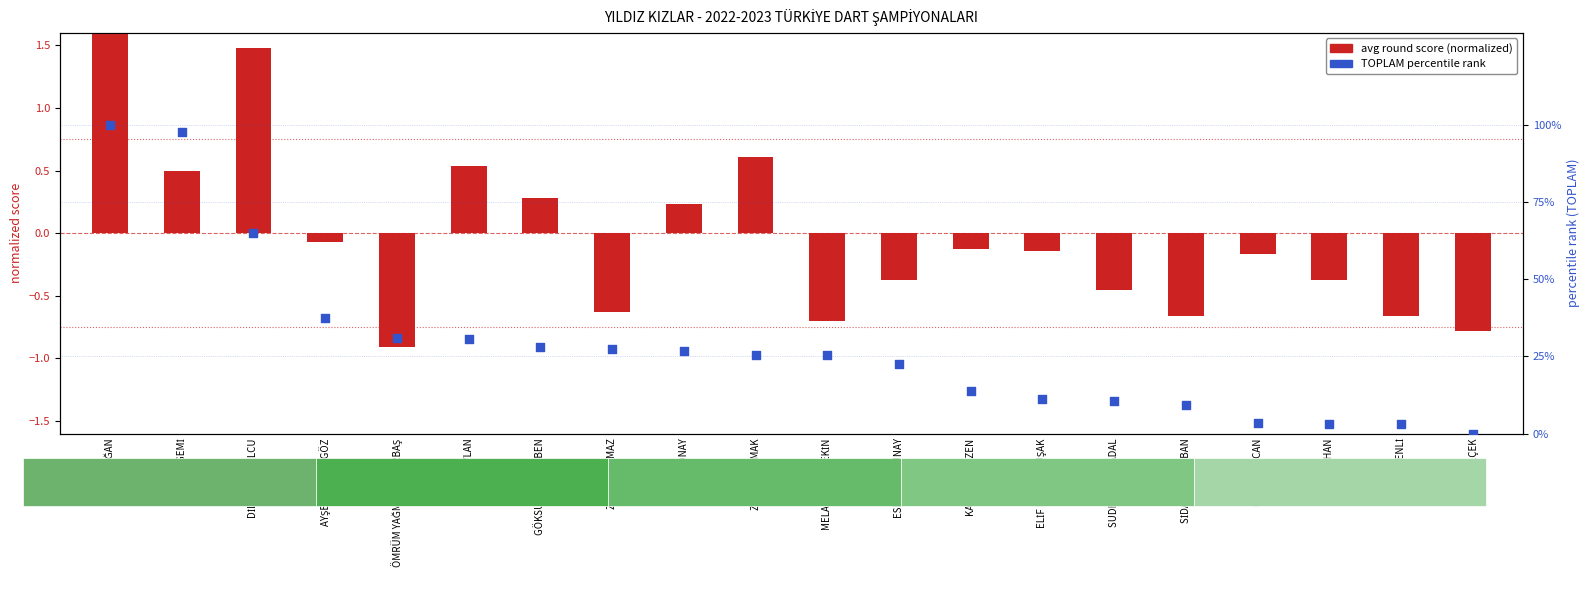

Is the value of avg round score (normalized) at ZEYNEP ÇOMAK greater than the value of TOPLAM (percentile rank) at DİLARA DAVULCU?

No